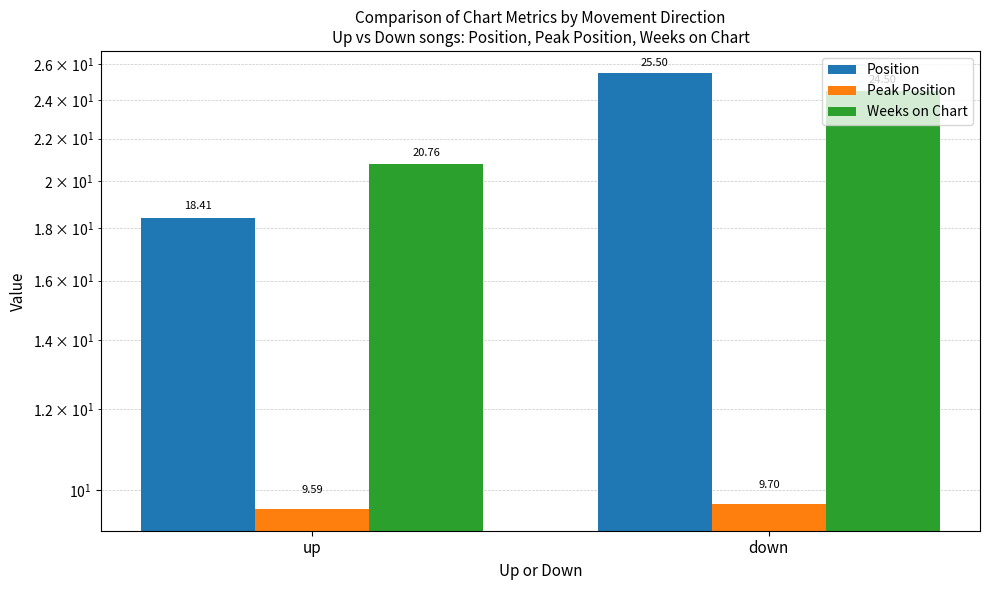

Which series has the largest range (max minus min)?

Position